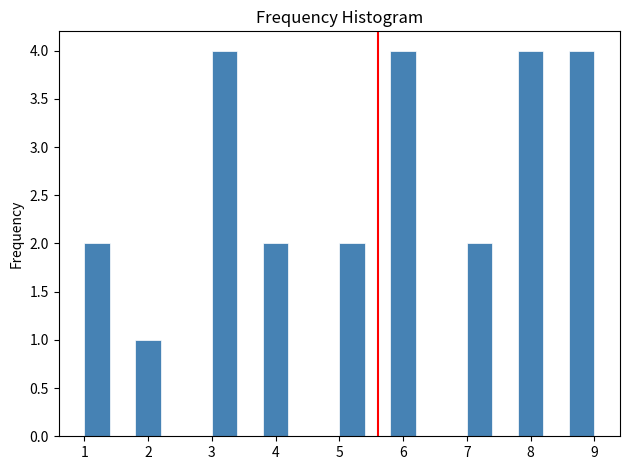

Reading left to right, transcribe this chart: for each bar, give the range it covers on the x-axis and its height. The values are not printed on the chart, so give them approximately, as read against the axis.

1.0 to 1.4: 2
1.4 to 1.8: 0
1.8 to 2.2: 1
2.2 to 2.6: 0
2.6 to 3.0: 0
3.0 to 3.4: 4
3.4 to 3.8: 0
3.8 to 4.2: 2
4.2 to 4.6: 0
4.6 to 5.0: 0
5.0 to 5.4: 2
5.4 to 5.8: 0
5.8 to 6.2: 4
6.2 to 6.6: 0
6.6 to 7.0: 0
7.0 to 7.4: 2
7.4 to 7.8: 0
7.8 to 8.2: 4
8.2 to 8.6: 0
8.6 to 9.0: 4